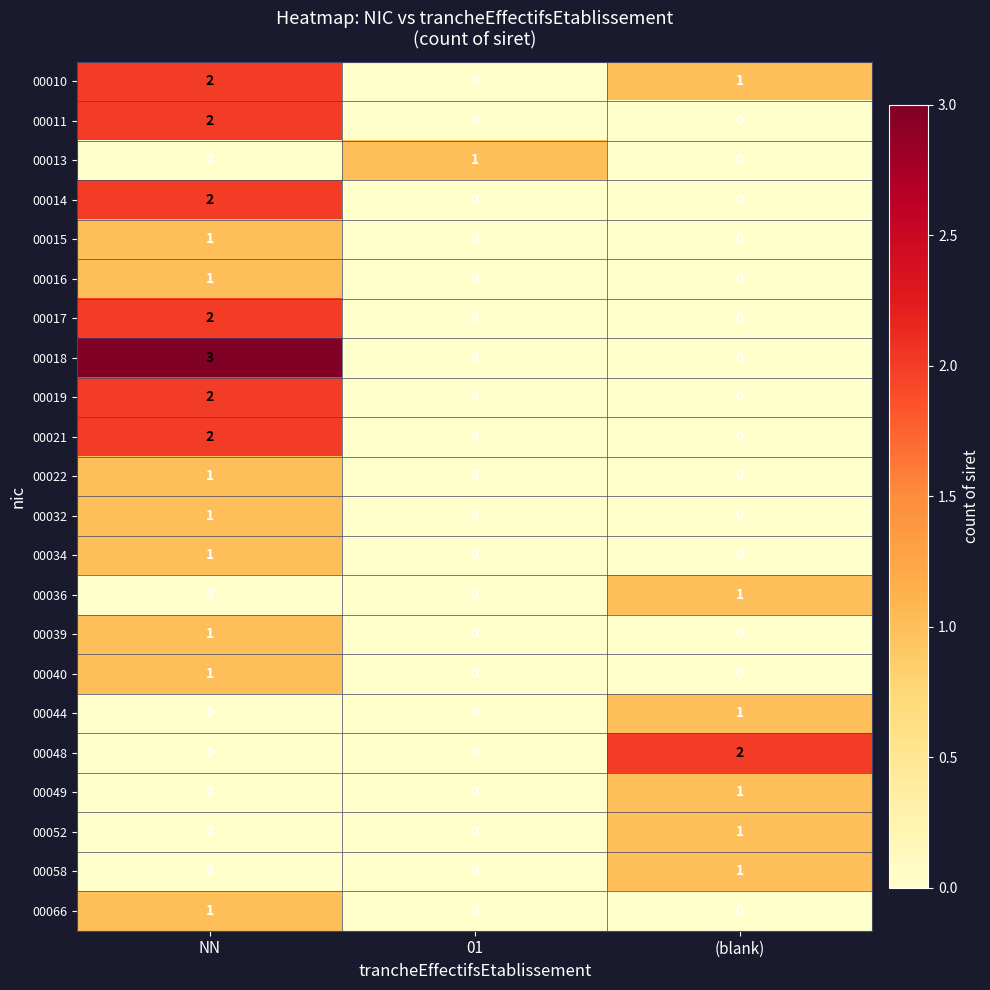

The value of 00014 at 01 is -1. True or false?

False